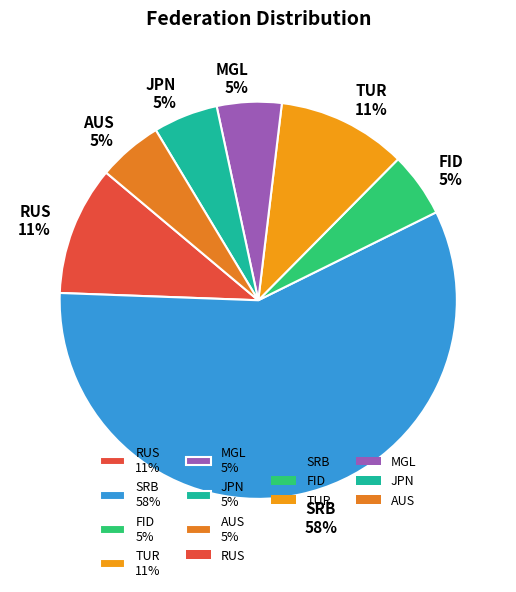

What percentage is the RUS slice, to the nearest percent?

11%